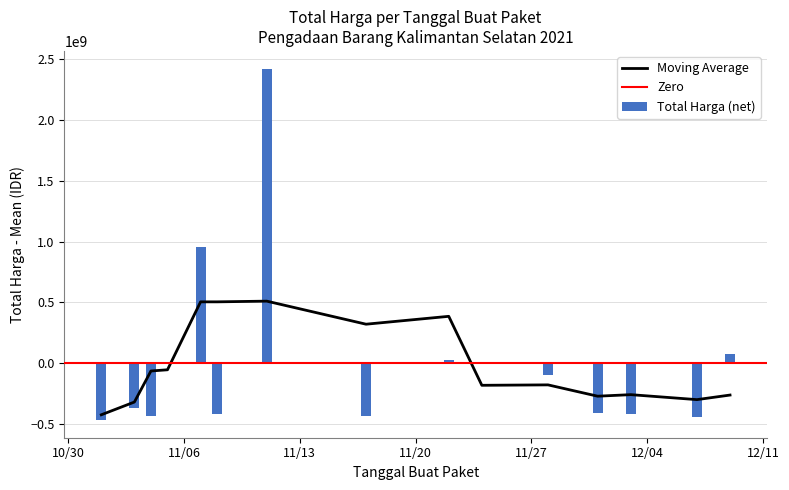

The value at 5 is -634374605.9. True or false?

False